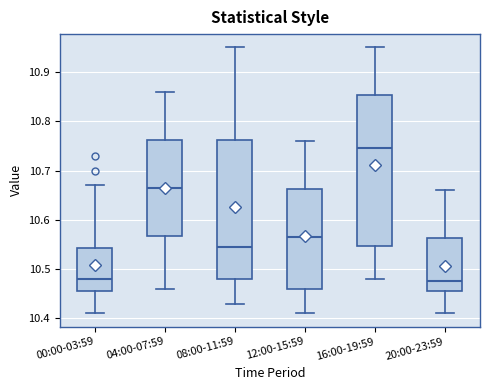

Comparing the boxes themselves (not the whiskers), which one is the tallest?

16:00-19:59